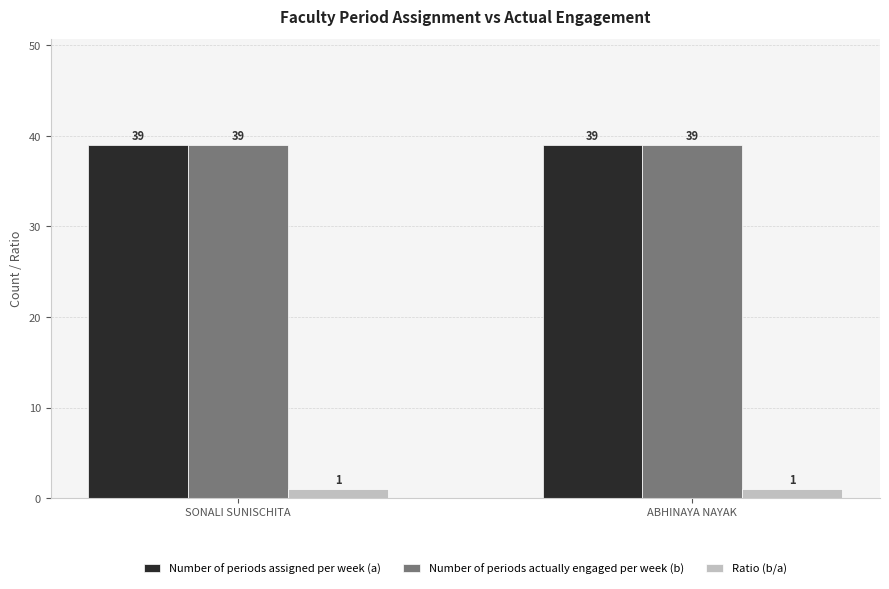

What is the value of the Number of periods actually engaged per week (b) bar at the 2nd from the left?

39